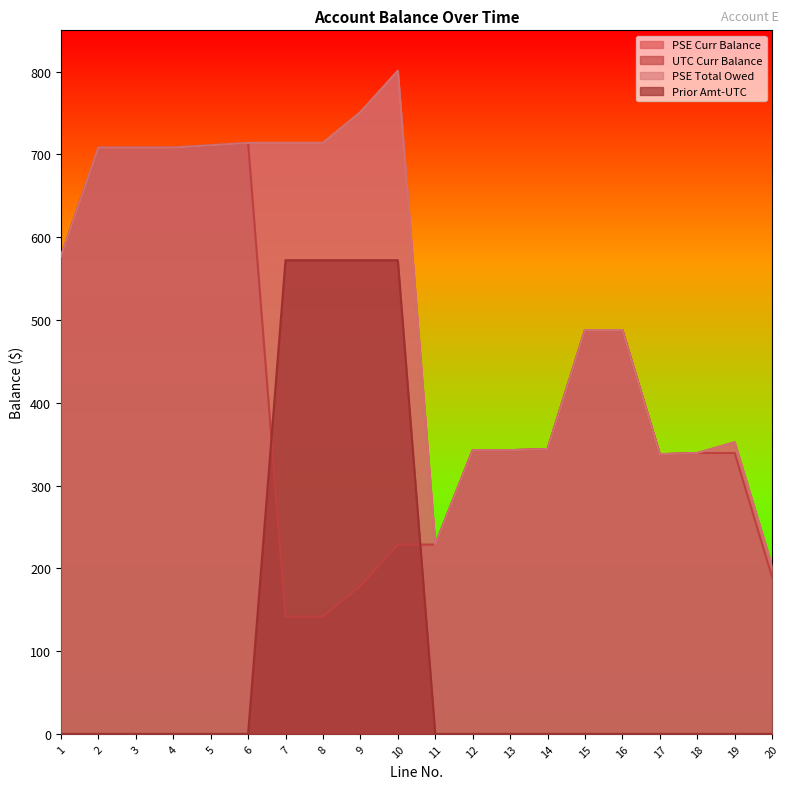

True or false: Prior Amt-UTC and PSE Curr Balance intersect in this chart.

False